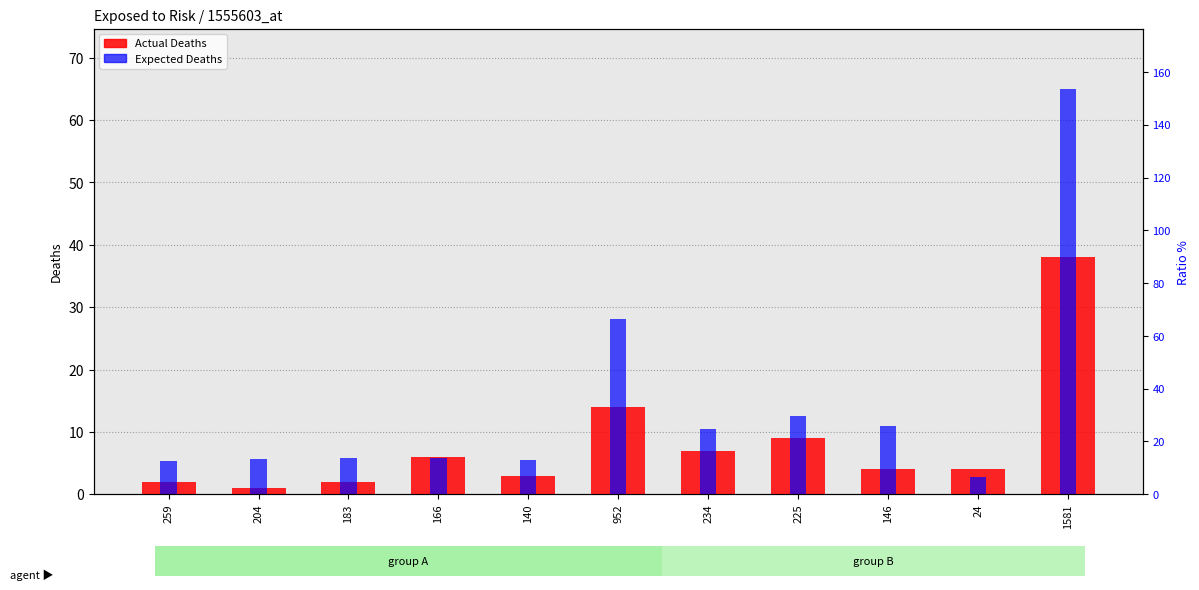

What are all the series names shown in the legend?

Actual Deaths, Expected Deaths